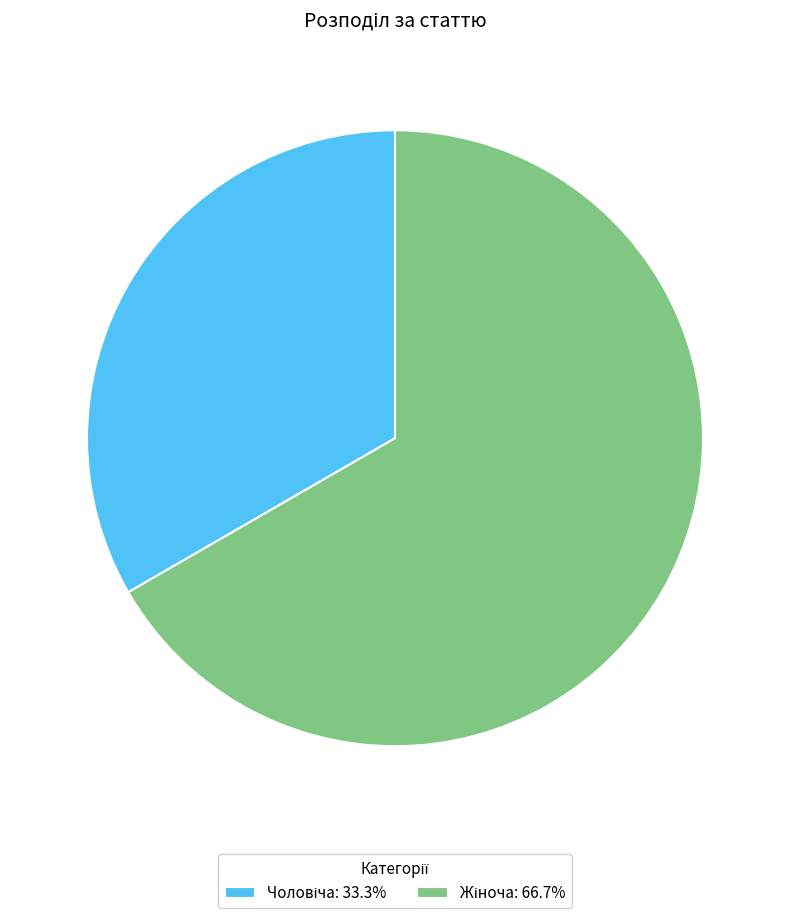

Does any single category account for the majority?

Yes